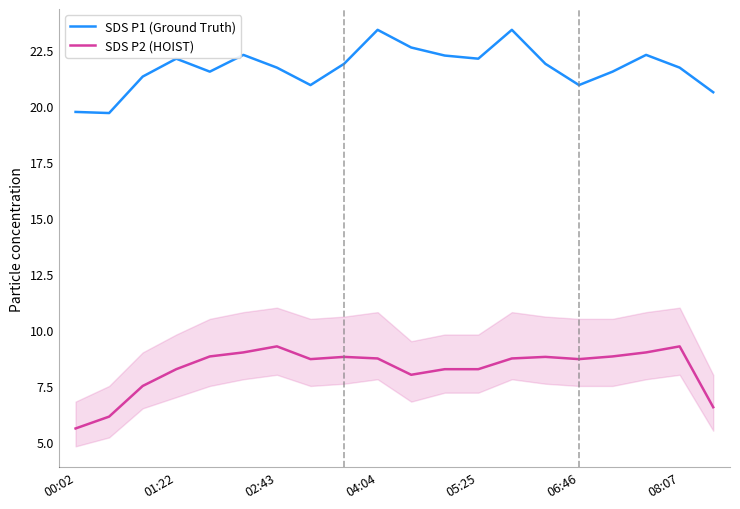

What is the difference between the maximum and minimum values in the SDS P2 (HOIST) series?

3.7